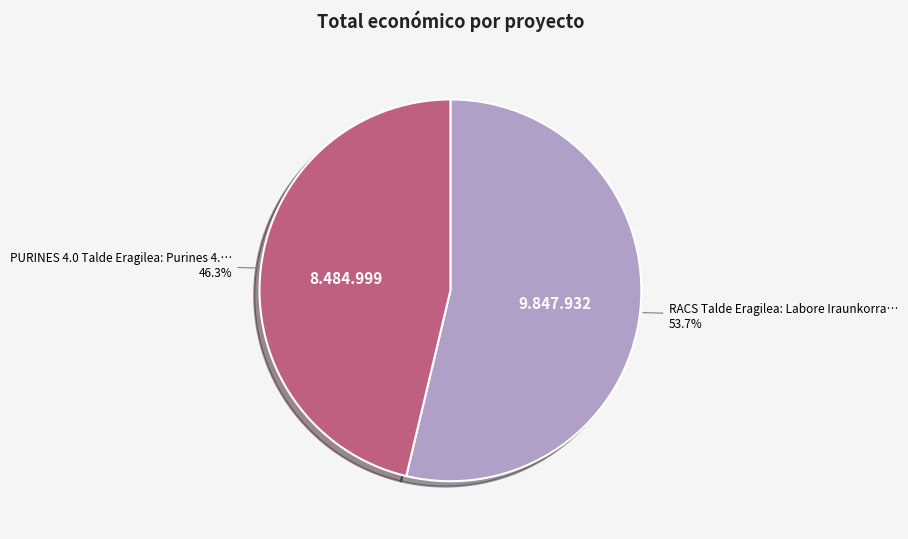

Does any single category account for the majority?

Yes